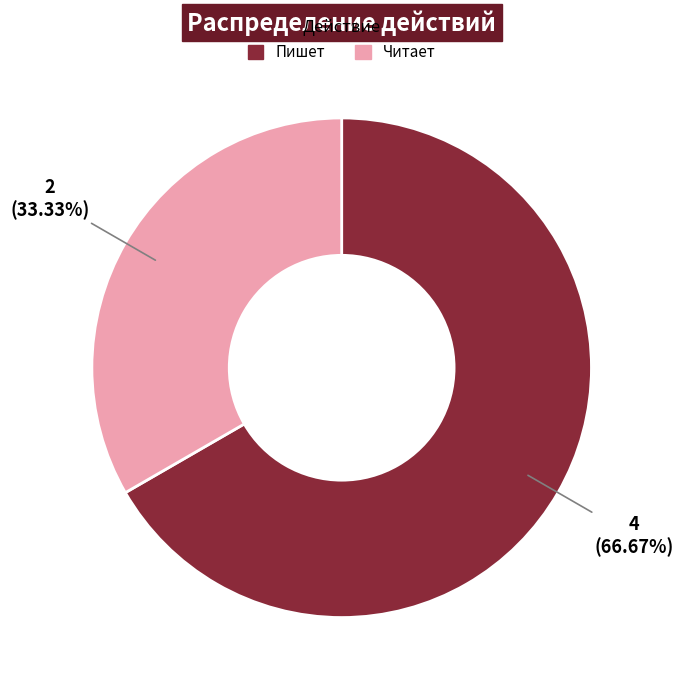

The Пишет slice represents 61% of the pie. True or false?

False